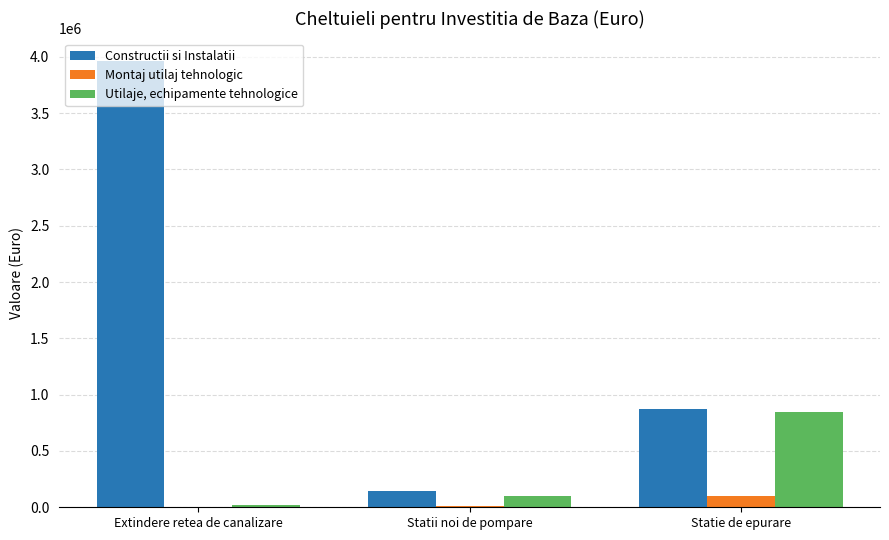

At which category is the sum across all series the highest?

Extindere retea de canalizare